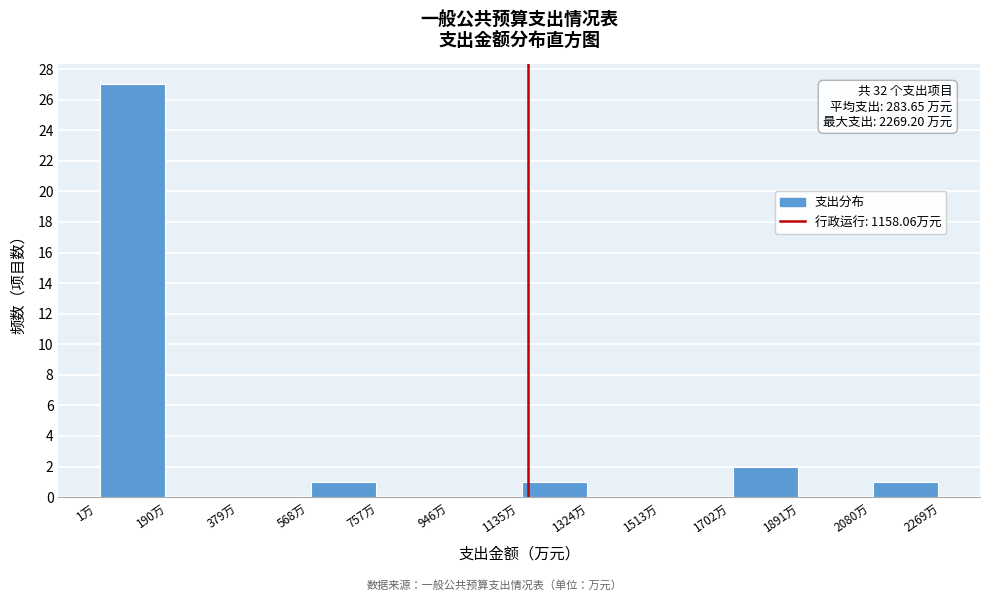

Which range on the x-axis has the tallest bar?

0 to 200